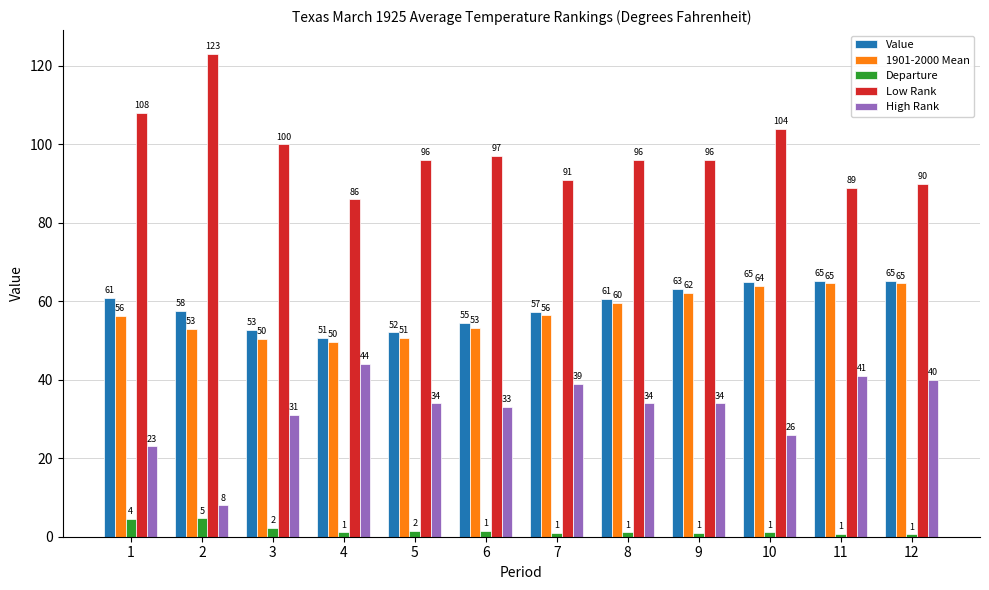

What is the lowest value of the Low Rank series?

86.0